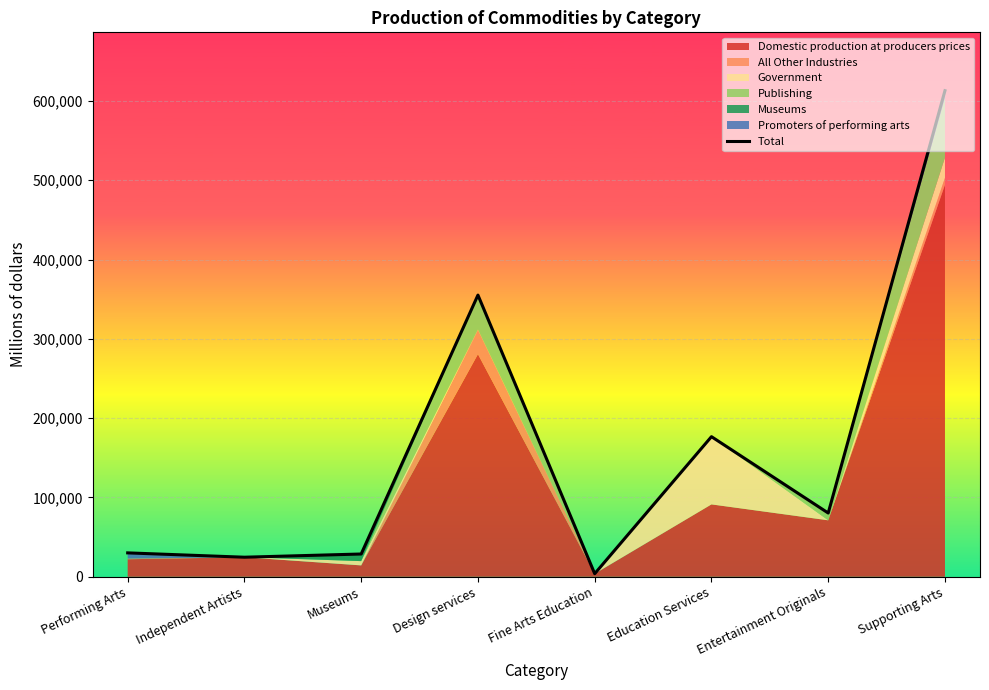

Reading left to right, transcribe all the data shown in this chart.

30132	24662	28709	355206	3863	176667	80372	612952